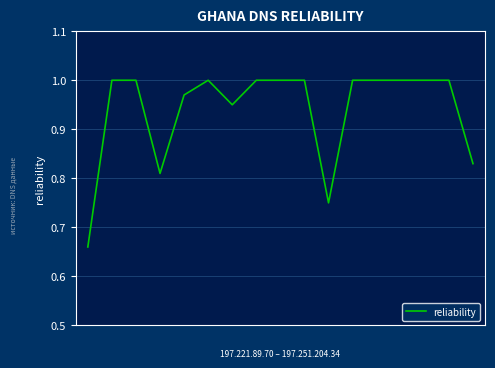

What is the difference between the maximum and minimum values?

0.3